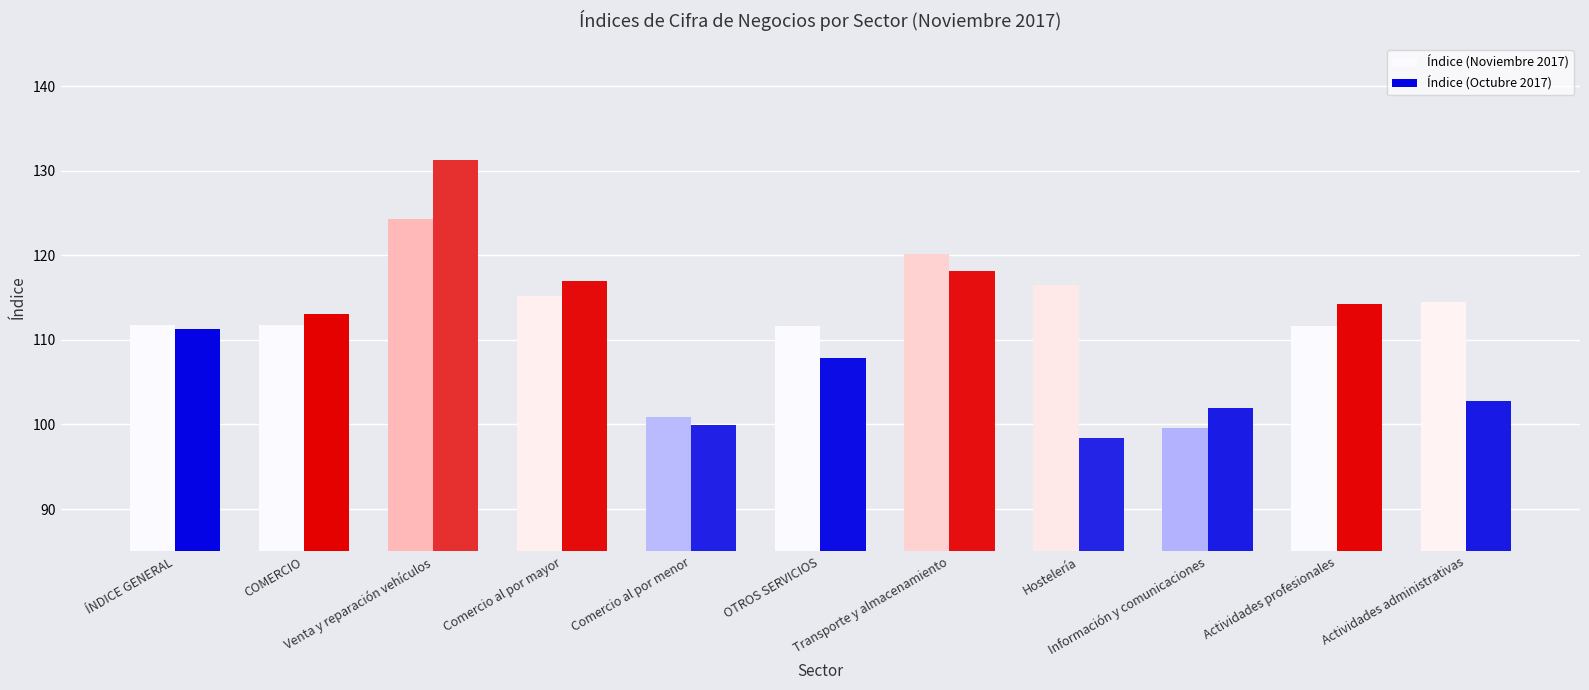

How many data points does each series have?

11